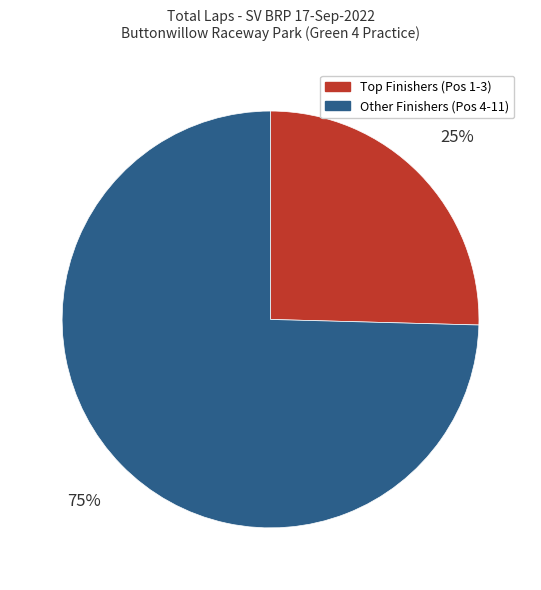

Which slice is the largest?

Other Finishers (Pos 4-11)